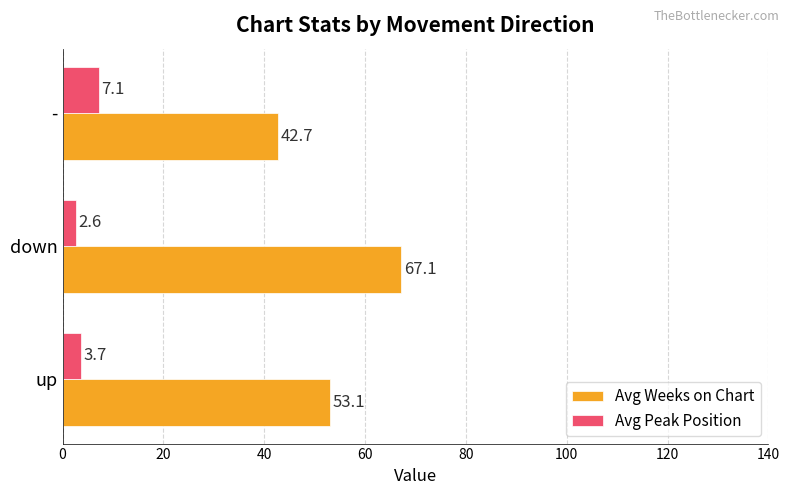

What is the minimum value for Avg Peak Position?

2.6